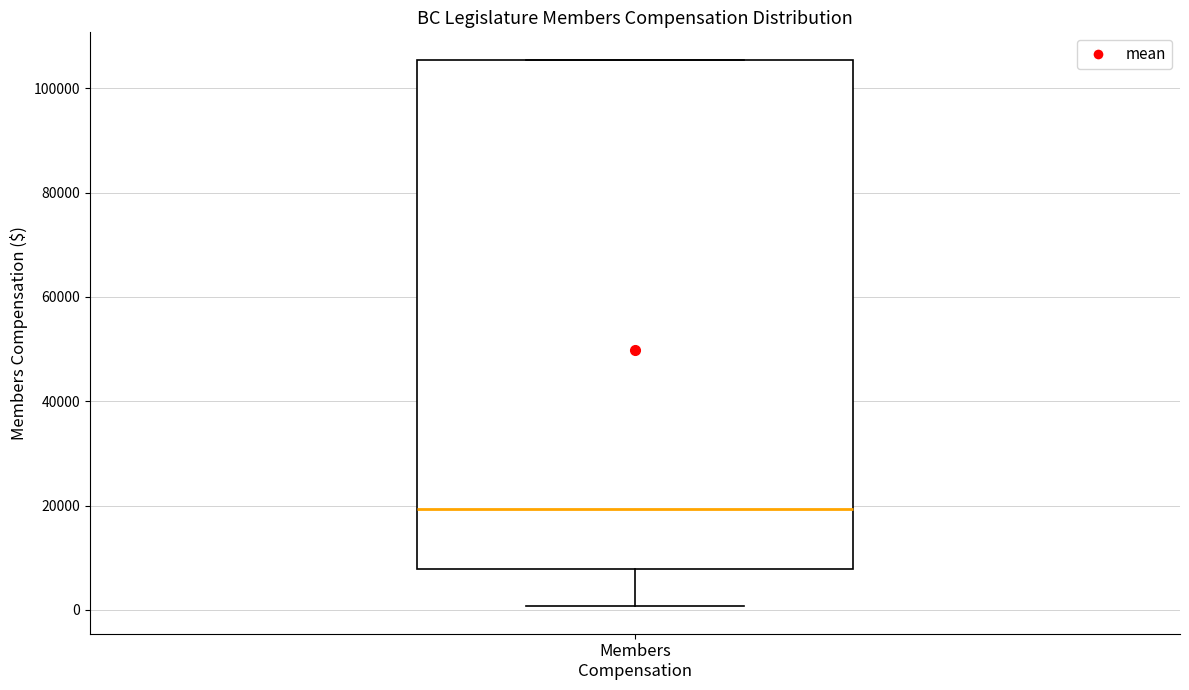

Read this box plot against the y-axis: the position of the median line, the range covered by the box, and the ends of both whiskers. The values are not printed on the chart, so give them approximately, as read against the axis.

median 20000, box 8000 to 106000, whiskers 0 to 106000